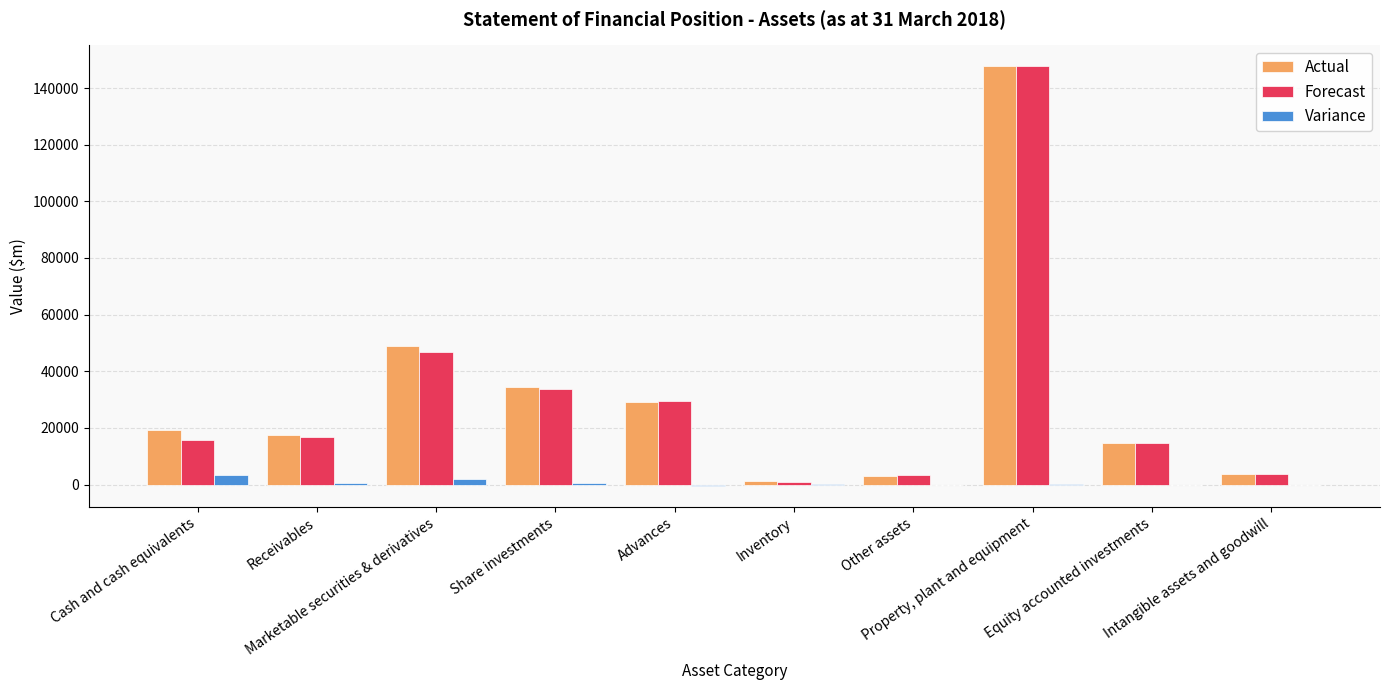

The value of Forecast at Cash and cash equivalents is 15617. True or false?

True